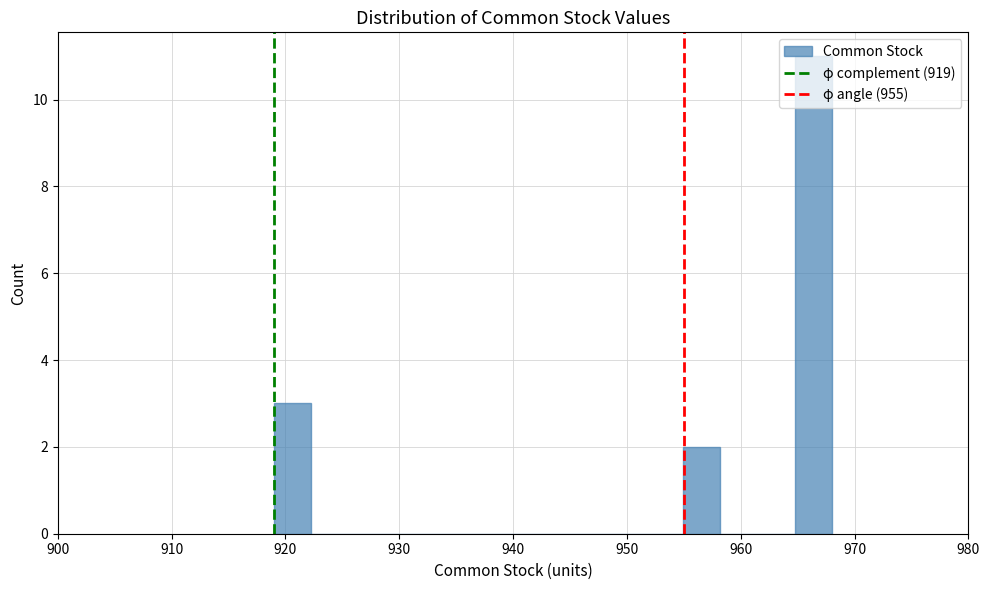

Around what value on the x-axis is the tallest bar? Give the approximate position of its centre, as read against the axis.

966